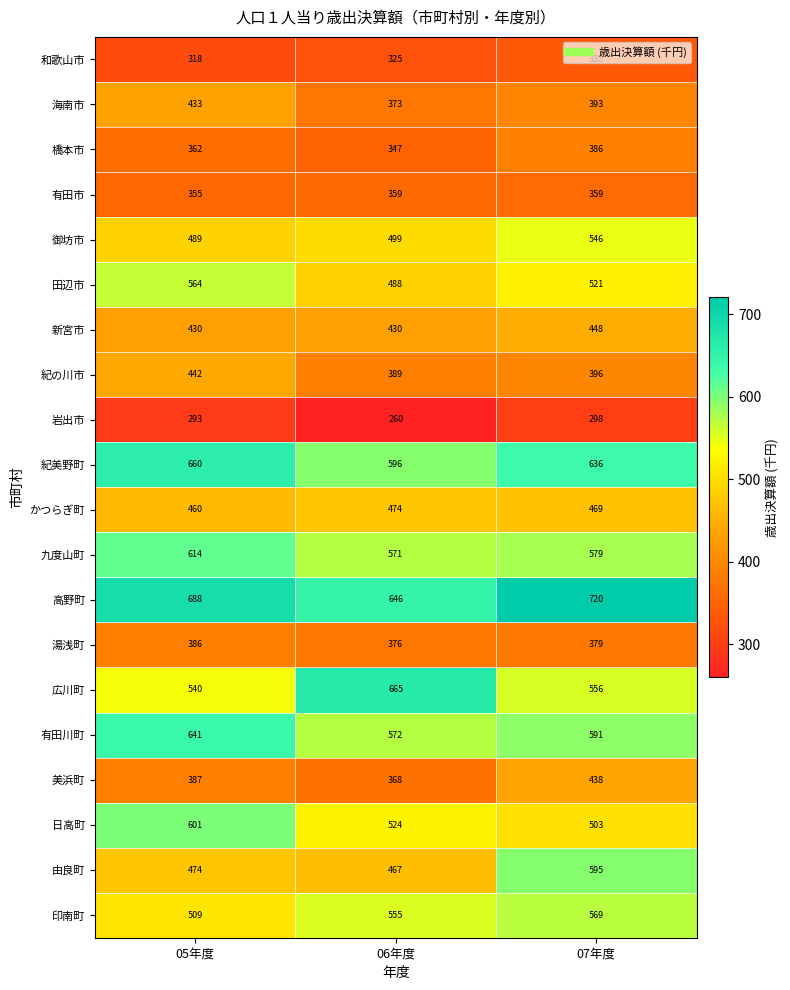

Between 05年度 and 06年度, which series saw the biggest shift?

広川町